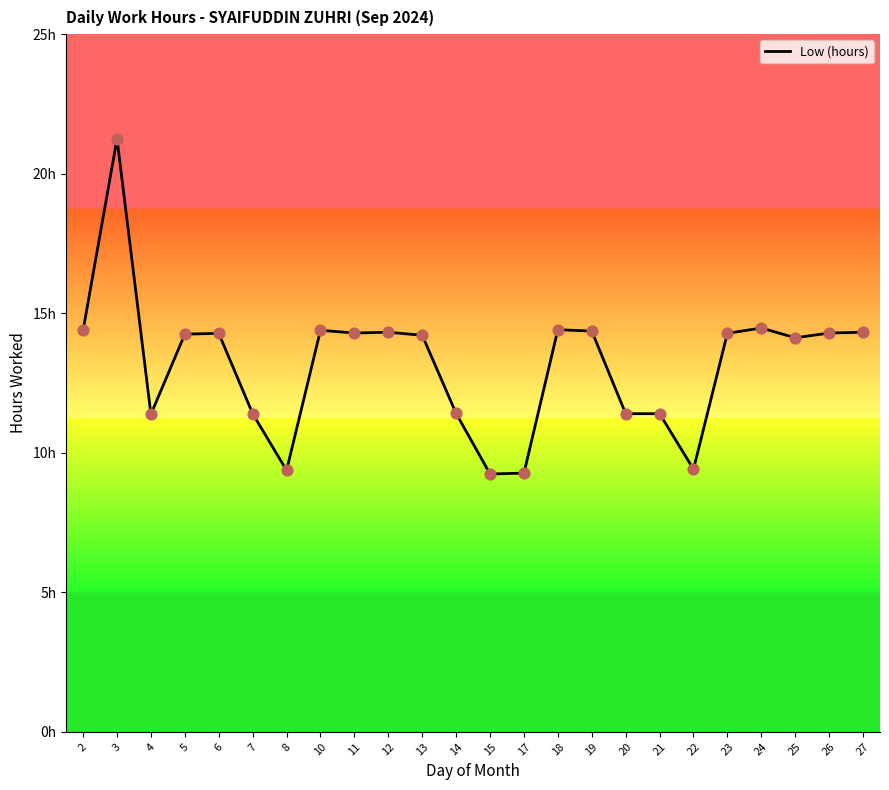

What is the change in value from 19 to 20?

-3.0